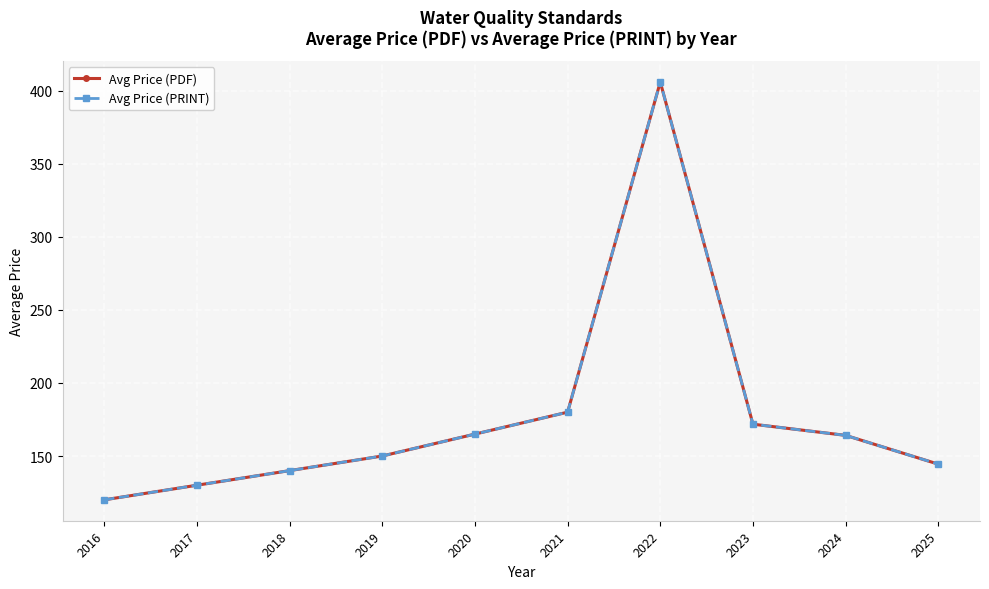

Reading left to right, what are all the values shown in this chart?

Avg Price (PDF): 2016=120.0	2017=130.0	2018=140.0	2019=150.0	2020=165.0	2021=180.0	2022=406.0	2023=171.8	2024=164.1	2025=144.4
Avg Price (PRINT): 2016=120.0	2017=130.0	2018=140.0	2019=150.0	2020=165.0	2021=180.0	2022=406.0	2023=171.8	2024=164.1	2025=144.4